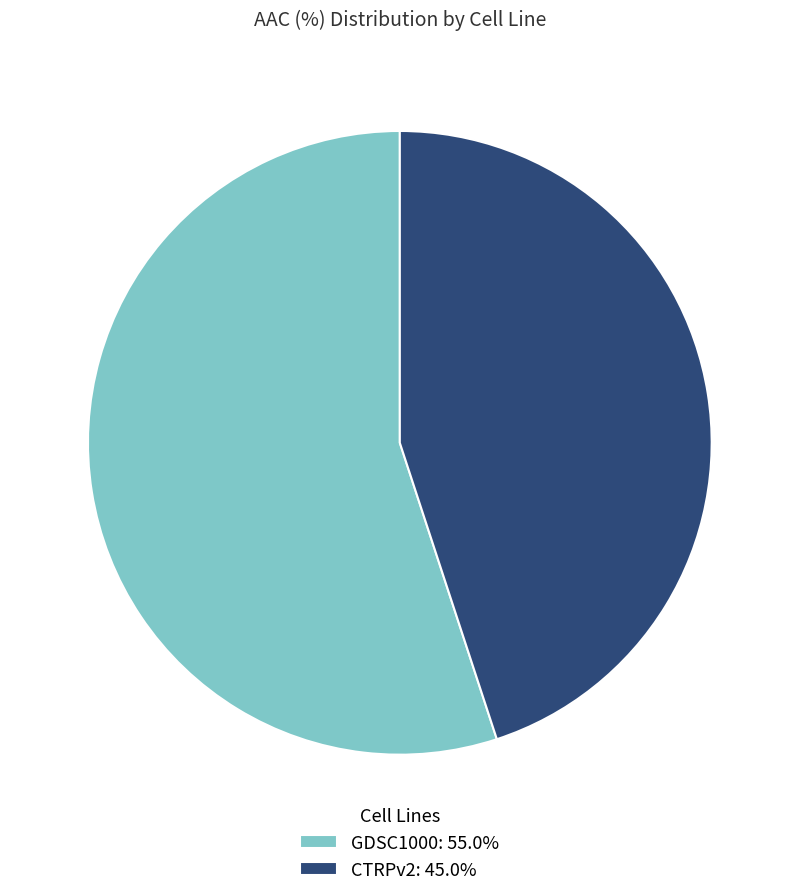

Is it true that CTRPv2 is 45% of the pie?

True